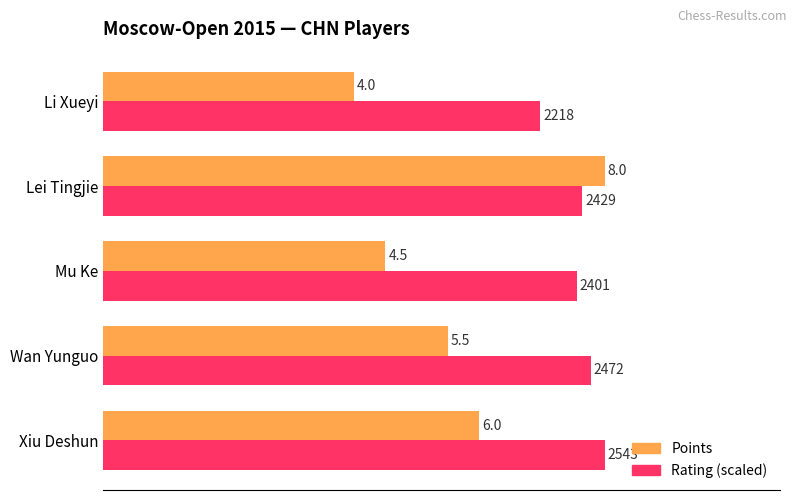

What is the minimum value for Rating (scaled)?

7.0